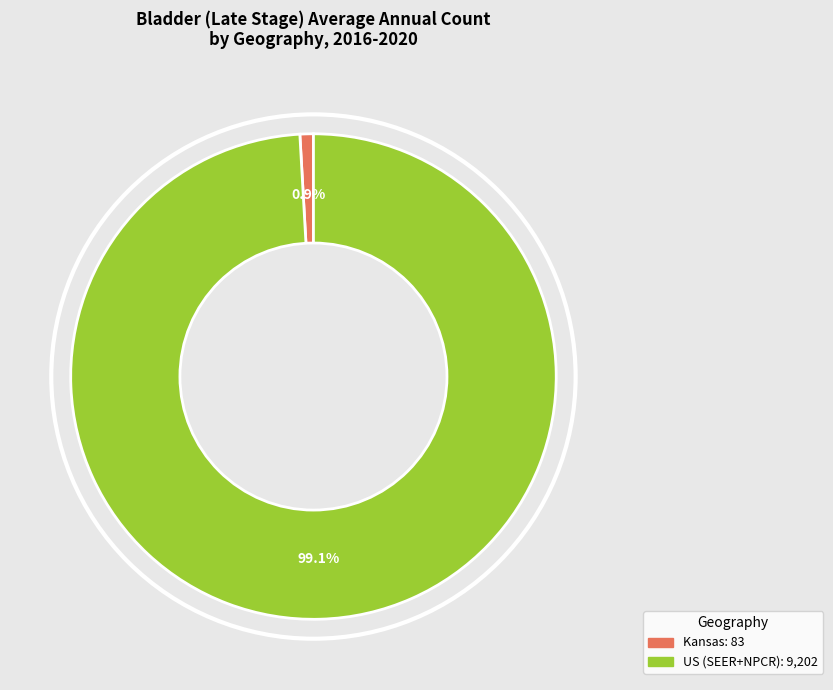

What is the smallest slice in the pie chart?

Kansas